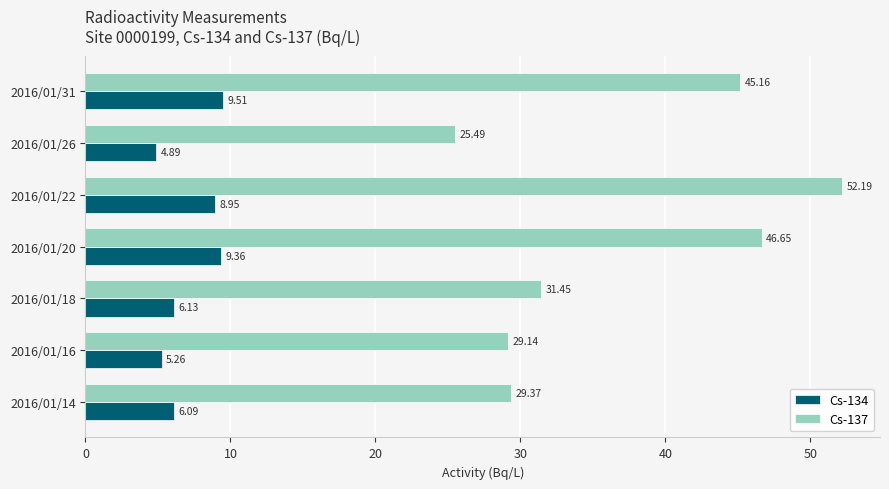

Which series has the largest total across all categories?

Cs-137